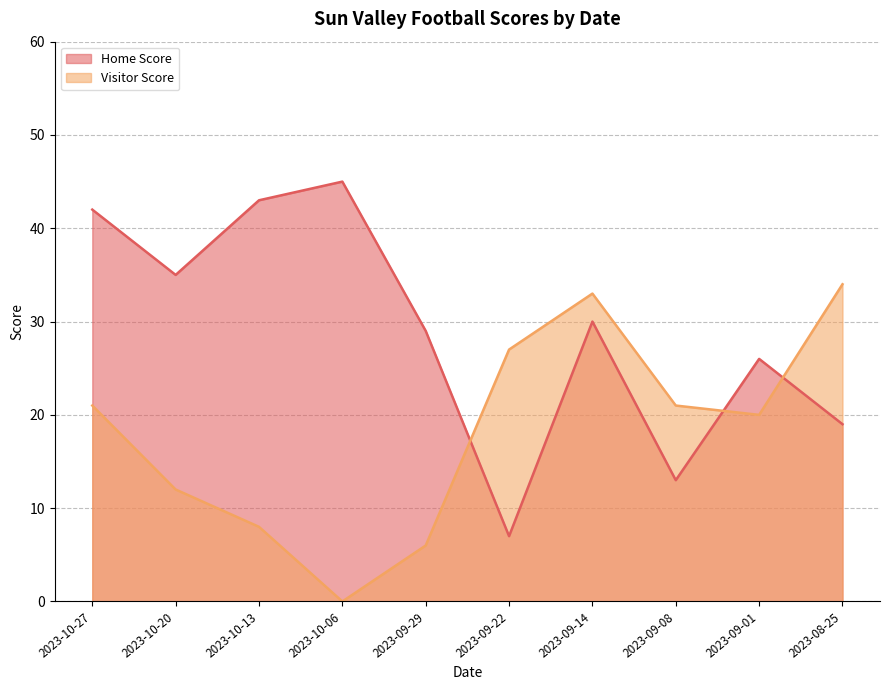

List the labels in order of Visitor Score value, smallest first.

2023-10-06, 2023-09-29, 2023-10-13, 2023-10-20, 2023-09-01, 2023-10-27, 2023-09-08, 2023-09-22, 2023-09-14, 2023-08-25